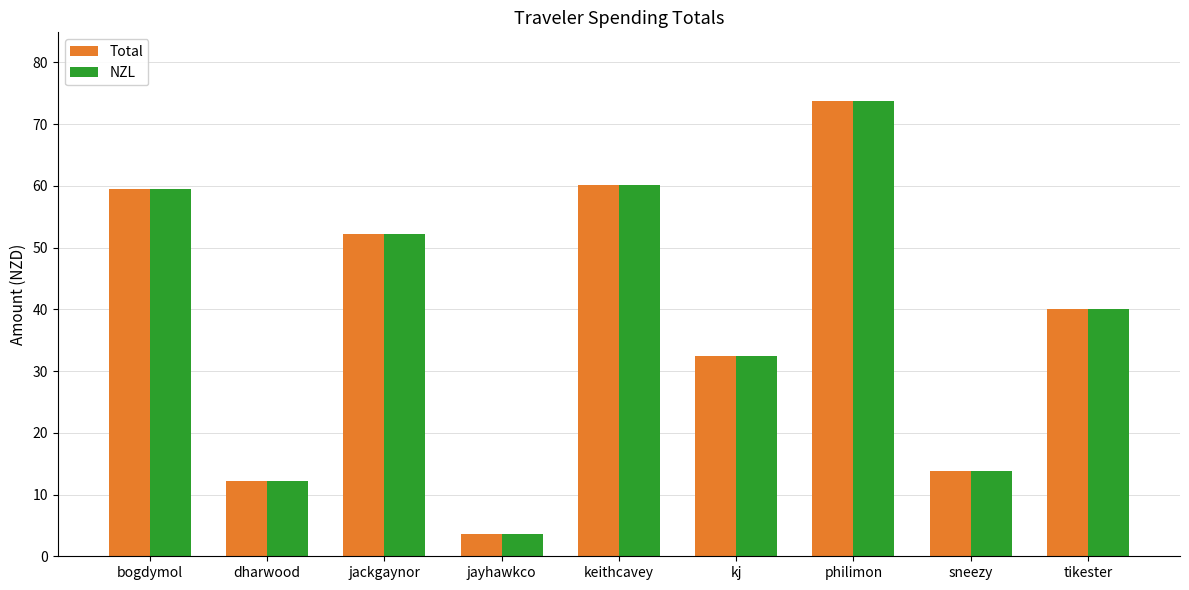

What are all the series names shown in the legend?

Total, NZL